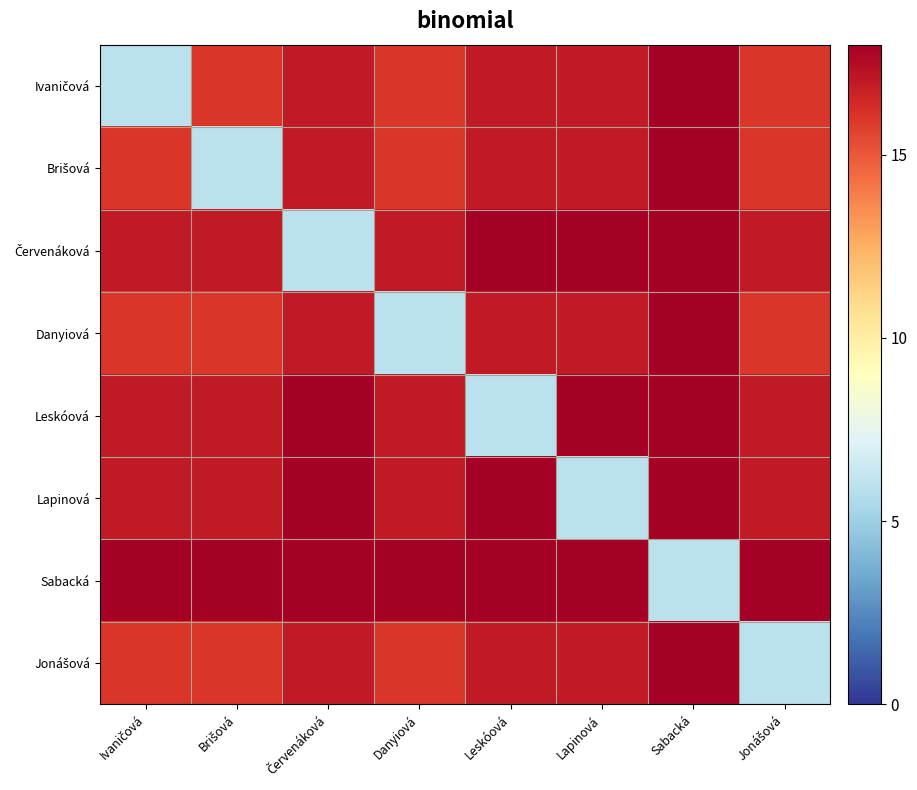

What is the total value across all series at Červenáková?

129